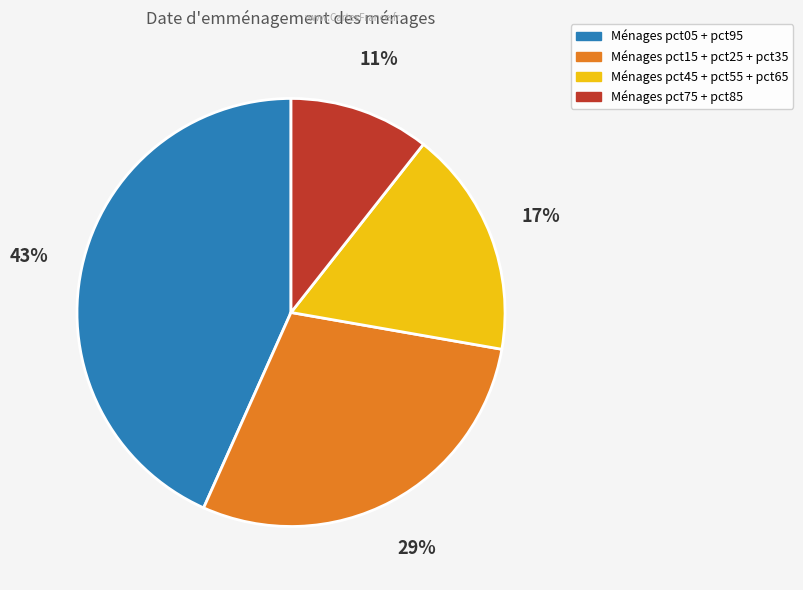

Is there any slice that represents more than half of the pie?

No